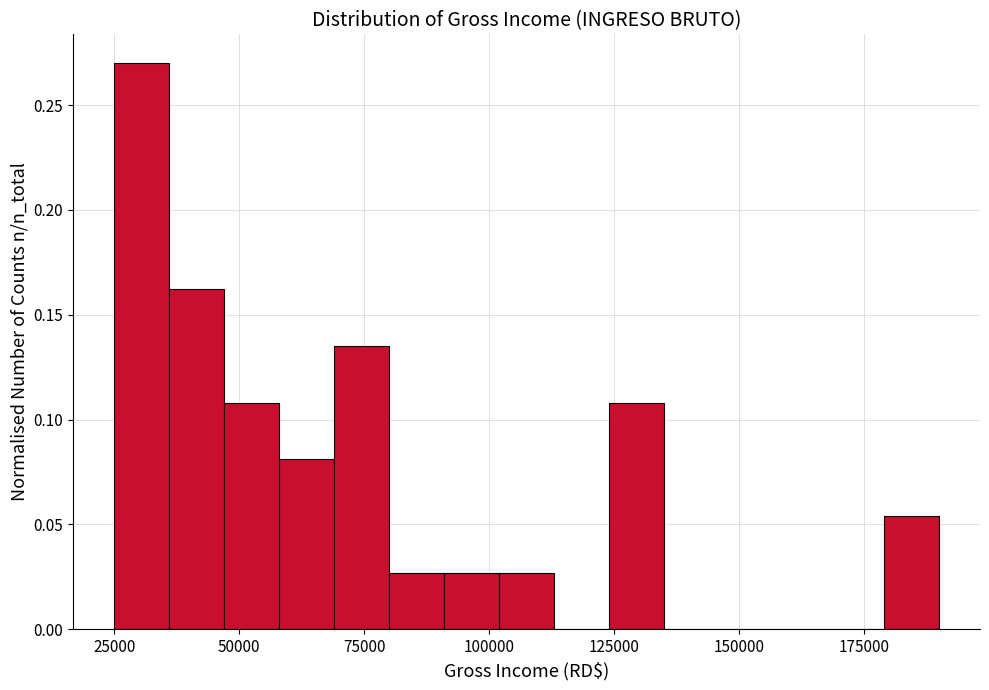

Read against the x-axis, roughly where is the centre of the tallest bar?

30000